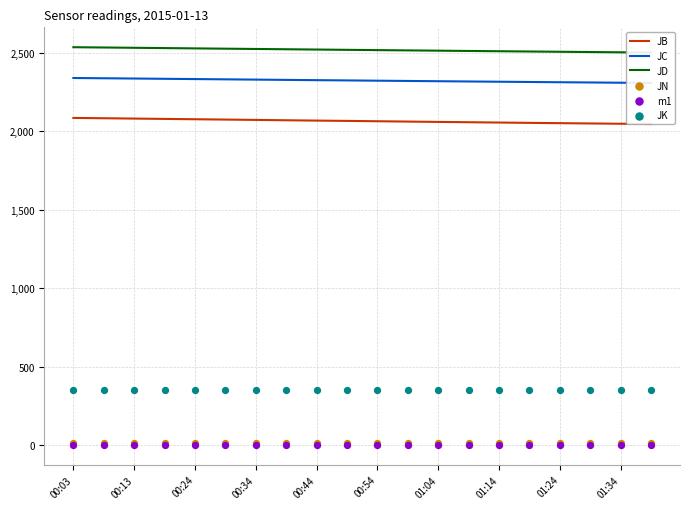

Which series contains the highest Y value?

JD